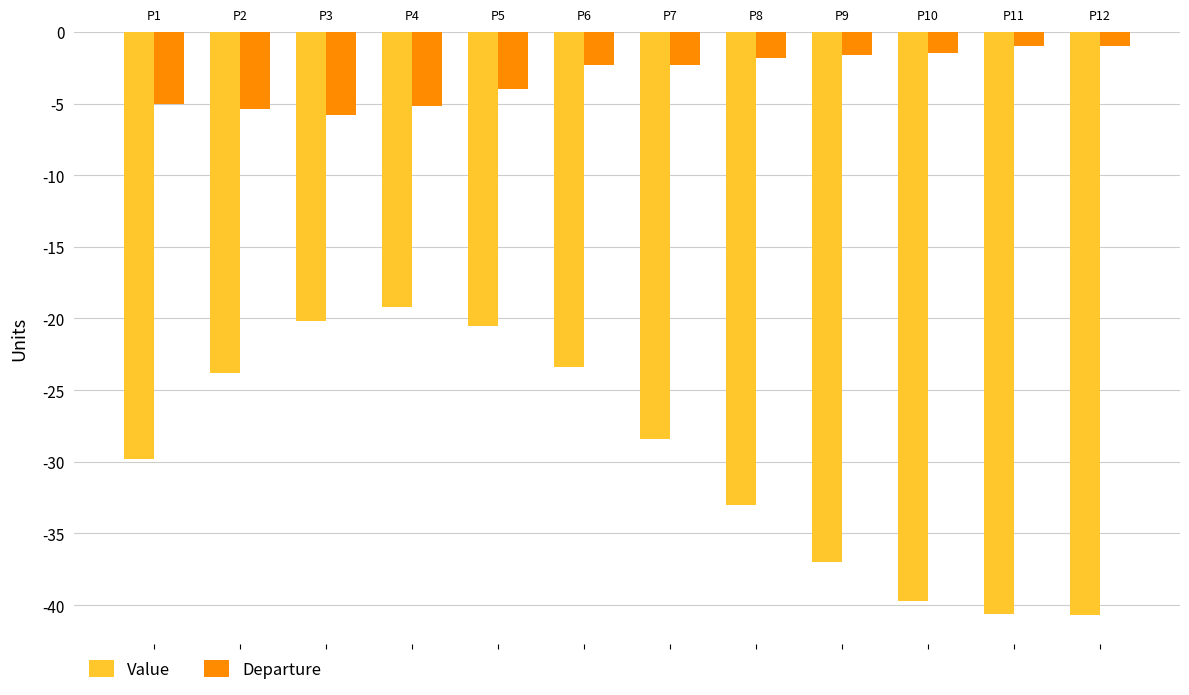

The value of Departure at P6 is -1.1. True or false?

False